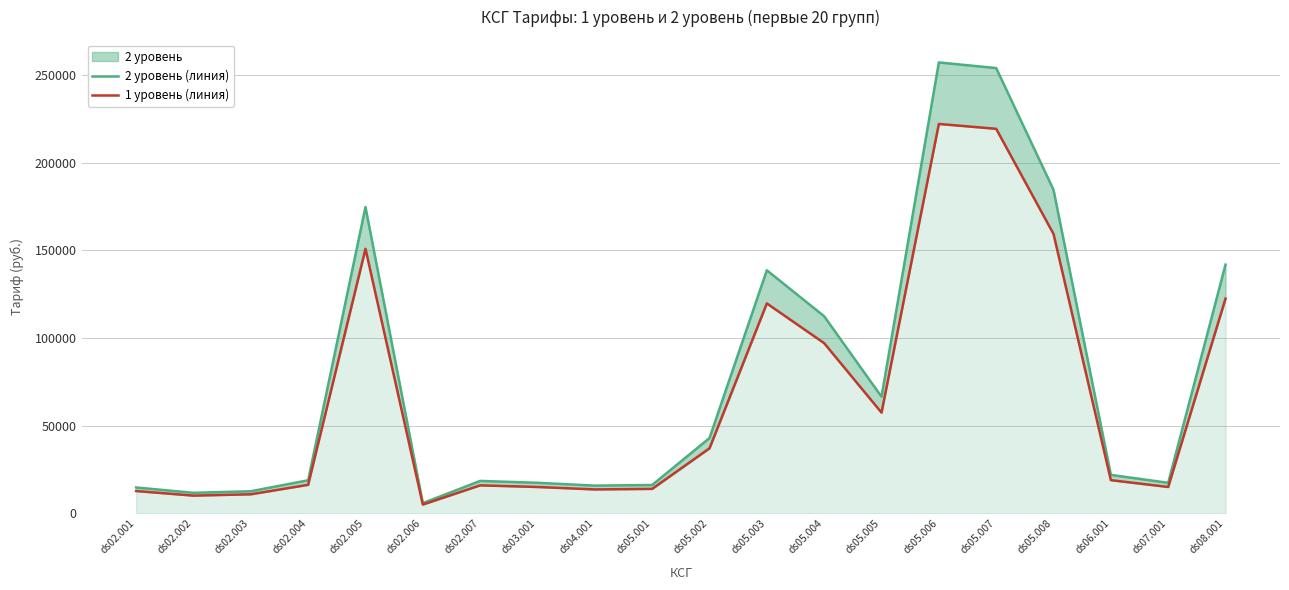

Is the value of 2 уровень (линия) at ds08.001 greater than the value of 1 уровень (линия) at ds08.001?

Yes